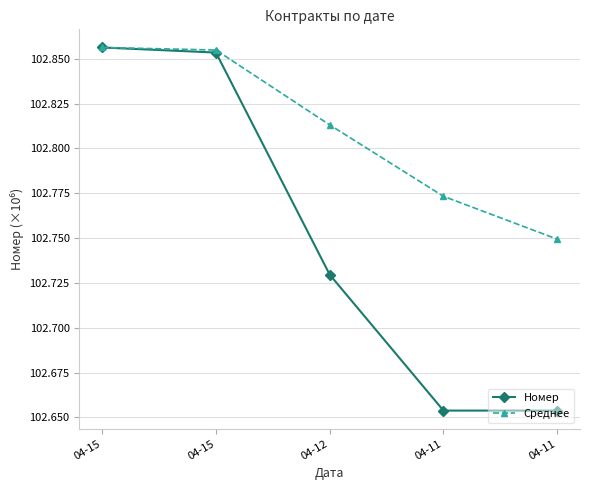

How many distinct data groups are displayed?

2